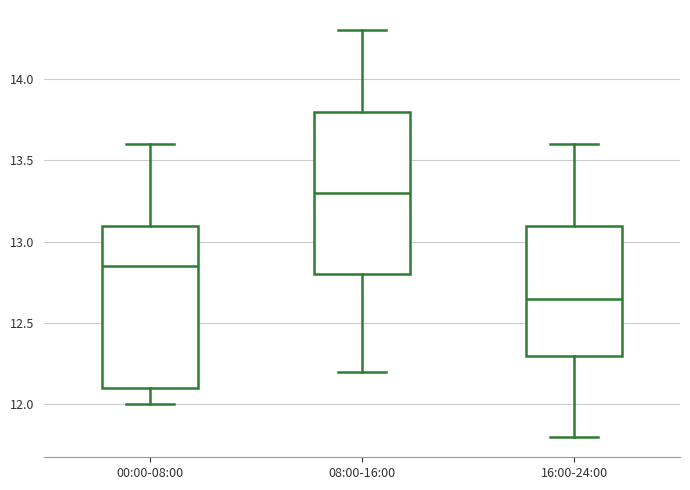

Where does the median line of the box for 16:00-24:00 sit on the y-axis? The values are not printed on the chart, so give them approximately, as read against the axis.

12.65